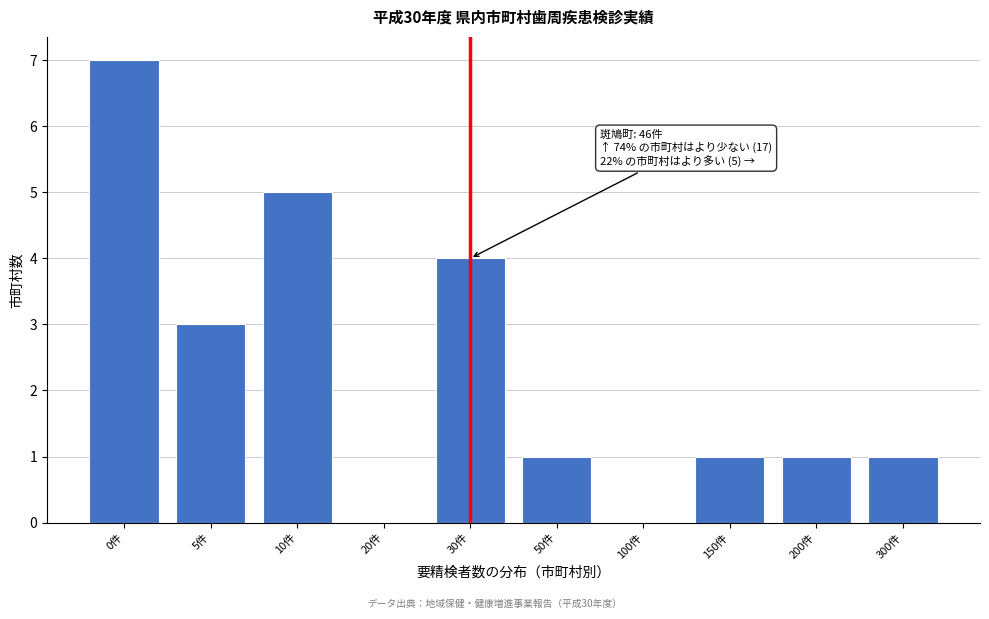

Reading left to right, what are all the values shown in this chart?

0件=7	5件=3	10件=5	20件=0	30件=4	50件=1	100件=0	150件=1	200件=1	300件=1